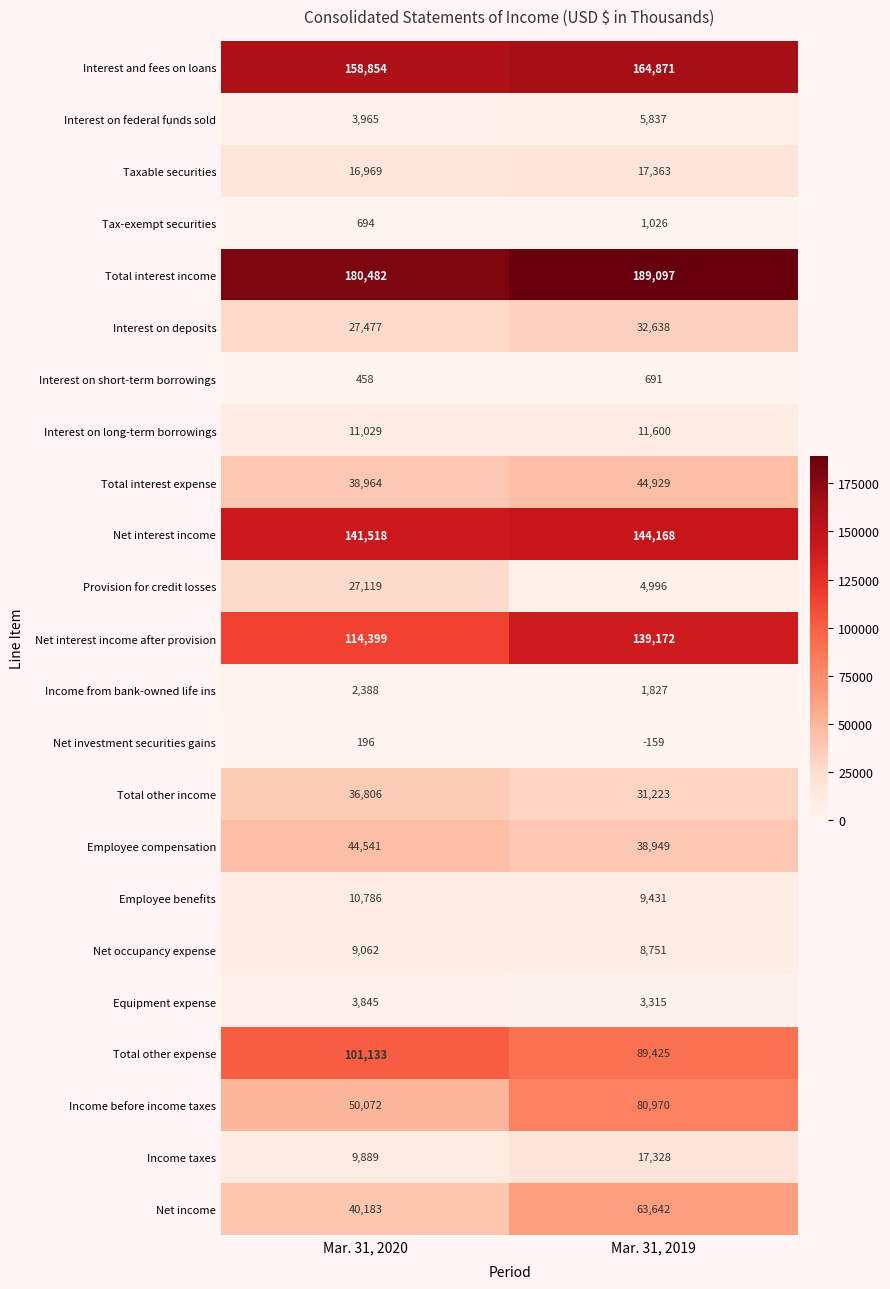

What is the difference between the highest and lowest values at Mar. 31, 2019?

189256